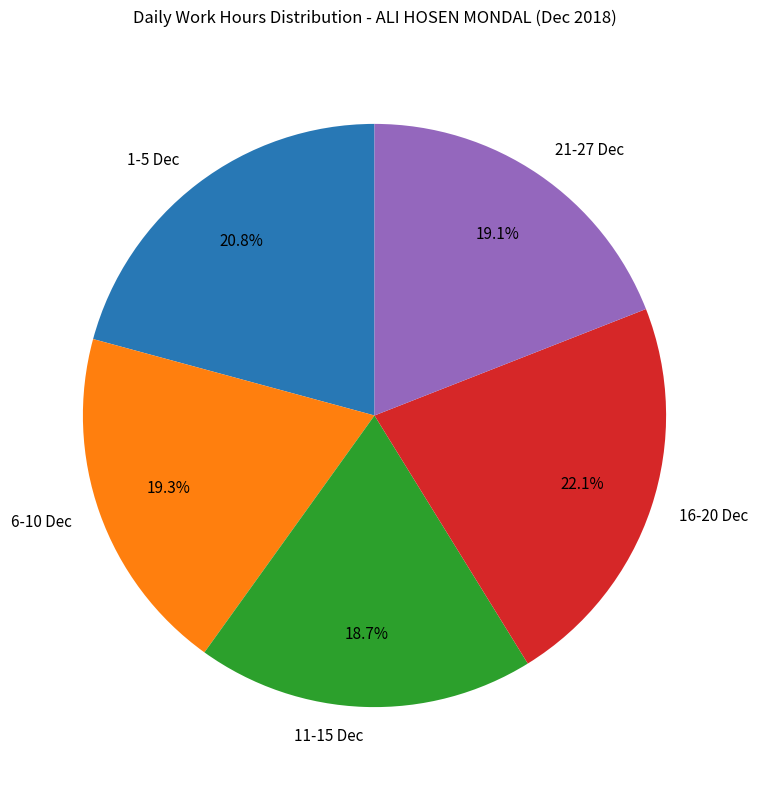

Which category has the biggest portion of the pie?

16-20 Dec